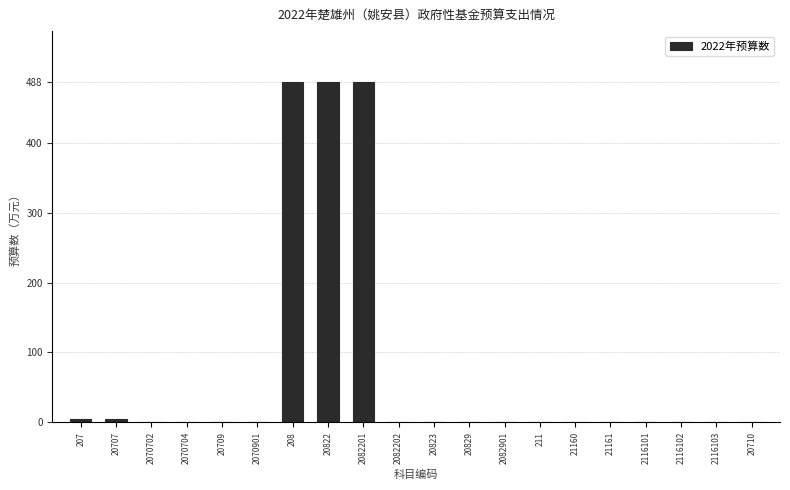

Reading right to left, what are all the values shown in this chart?

20710=0	2116103=0	2116102=0	2116101=0	21161=0	21160=0	211=0	2082901=0	20829=0	20823=0	2082202=0	2082201=488	20822=488	208=488	2070901=0	20709=0	2070704=0	2070702=0	20707=5	207=5